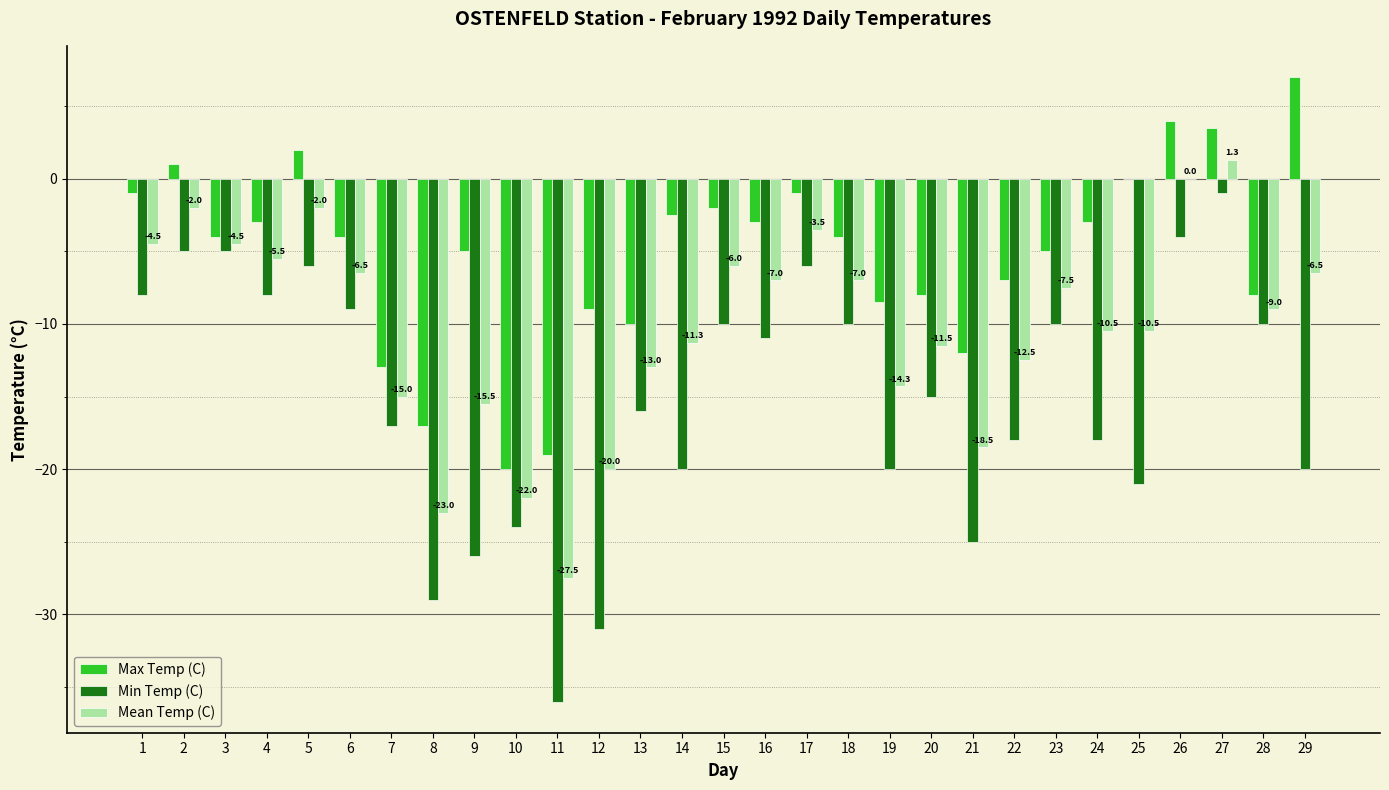

How many data points in Min Temp (C) are above -15?

14